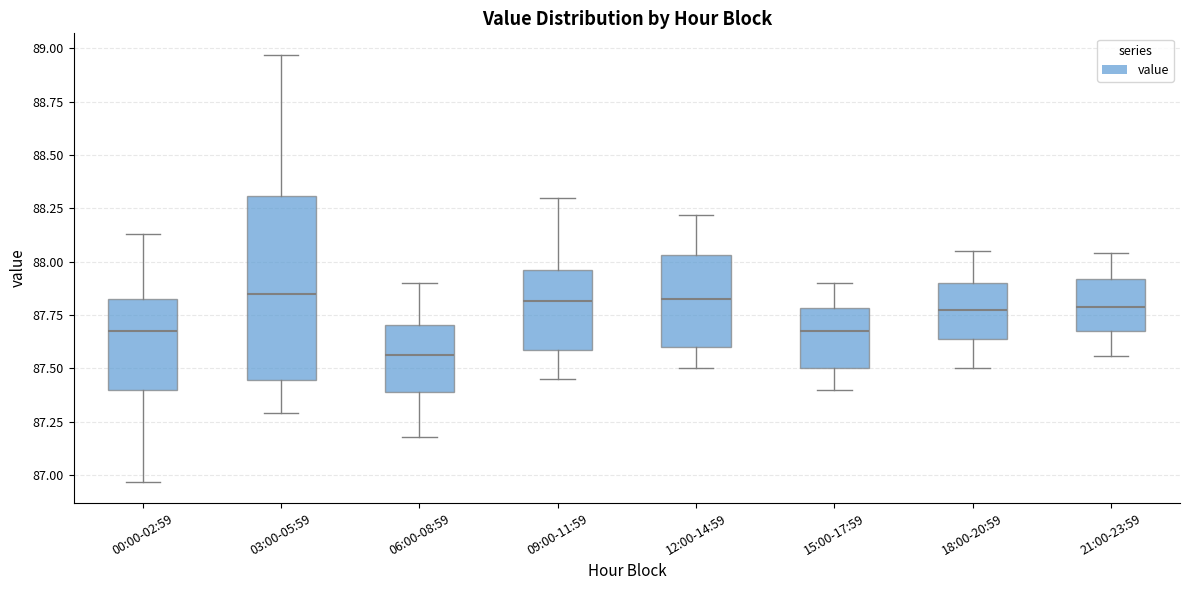

Reading left to right, transcribe this box plot: for each box, give where its median line is, the range the box spans, and where its two whiskers end, as read against the y-axis. The values are not printed on the chart, so give them approximately, as read against the axis.

00:00-02:59: median 87.70, box 87.40 to 87.85, whiskers 86.95 to 88.15
03:00-05:59: median 87.85, box 87.45 to 88.30, whiskers 87.30 to 88.95
06:00-08:59: median 87.55, box 87.40 to 87.70, whiskers 87.20 to 87.90
09:00-11:59: median 87.80, box 87.60 to 87.95, whiskers 87.45 to 88.30
12:00-14:59: median 87.85, box 87.60 to 88.05, whiskers 87.50 to 88.20
15:00-17:59: median 87.70, box 87.50 to 87.80, whiskers 87.40 to 87.90
18:00-20:59: median 87.80, box 87.65 to 87.90, whiskers 87.50 to 88.05
21:00-23:59: median 87.80, box 87.70 to 87.90, whiskers 87.55 to 88.05